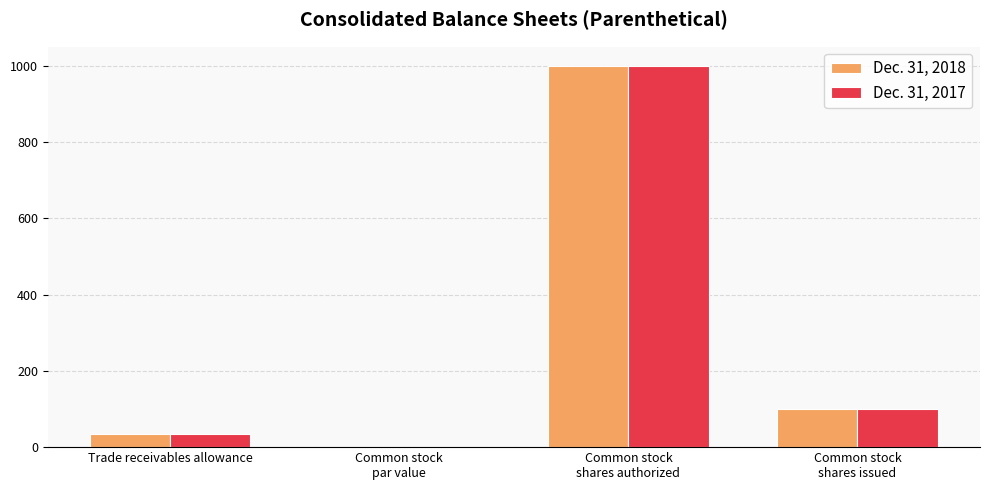

Is it true that Dec. 31, 2018 equals 35.0 at Trade receivables allowance?

True